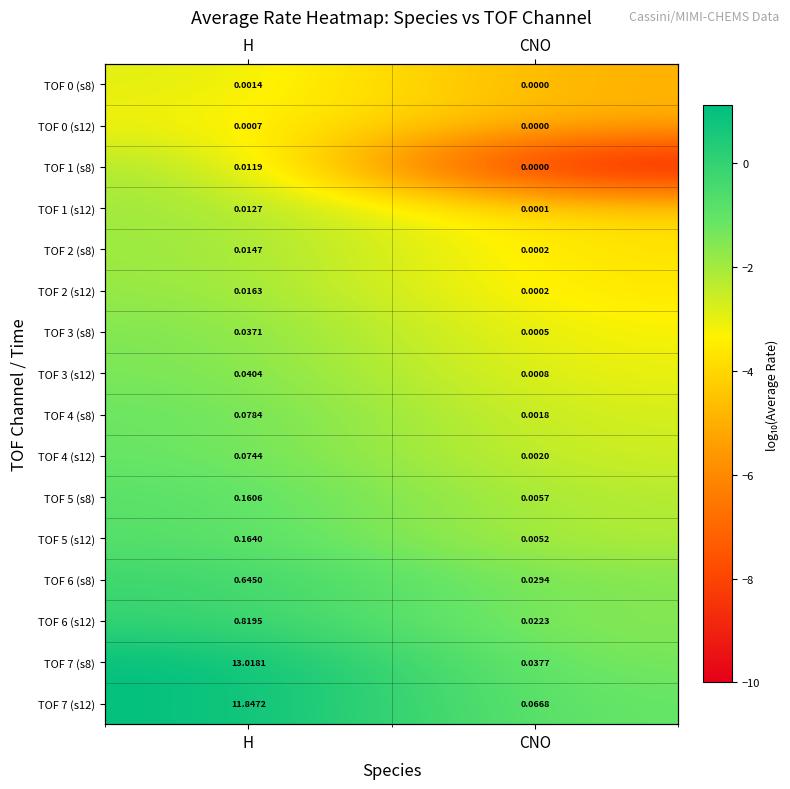

The TOF 1 (s12) series shows -3.0 at H. True or false?

False